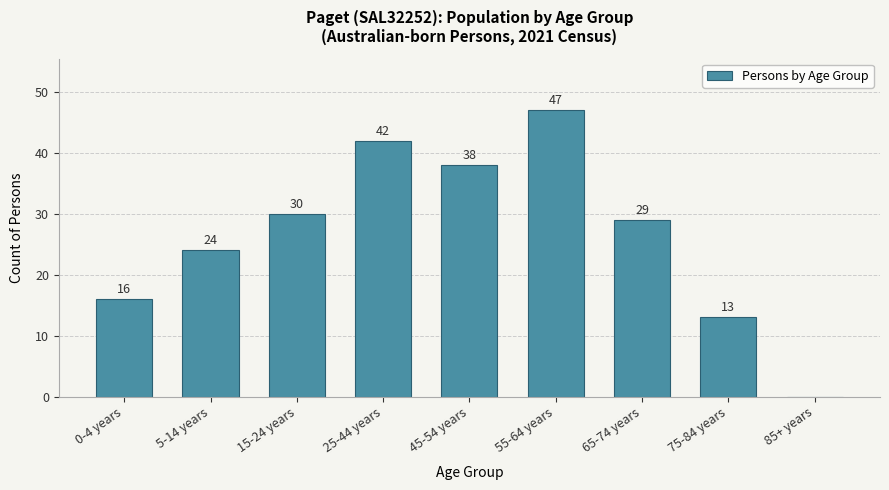

Reading left to right, extract all data points from this chart.

0-4 years=16	5-14 years=24	15-24 years=30	25-44 years=42	45-54 years=38	55-64 years=47	65-74 years=29	75-84 years=13	85+ years=0